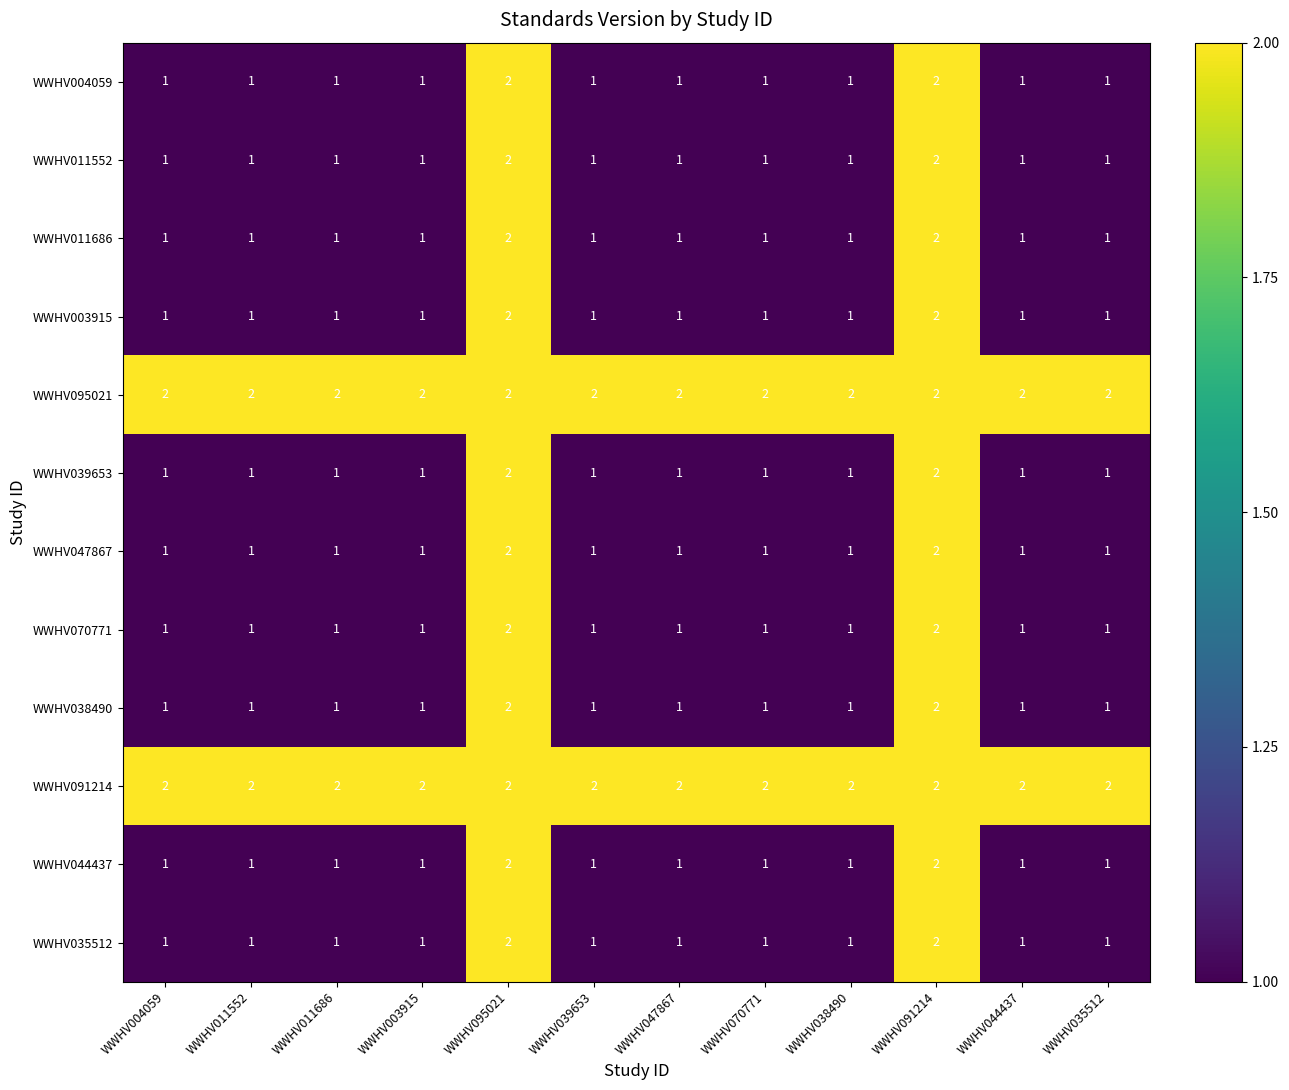

The WWHV095021 series shows 2 at WWHV091214. True or false?

True